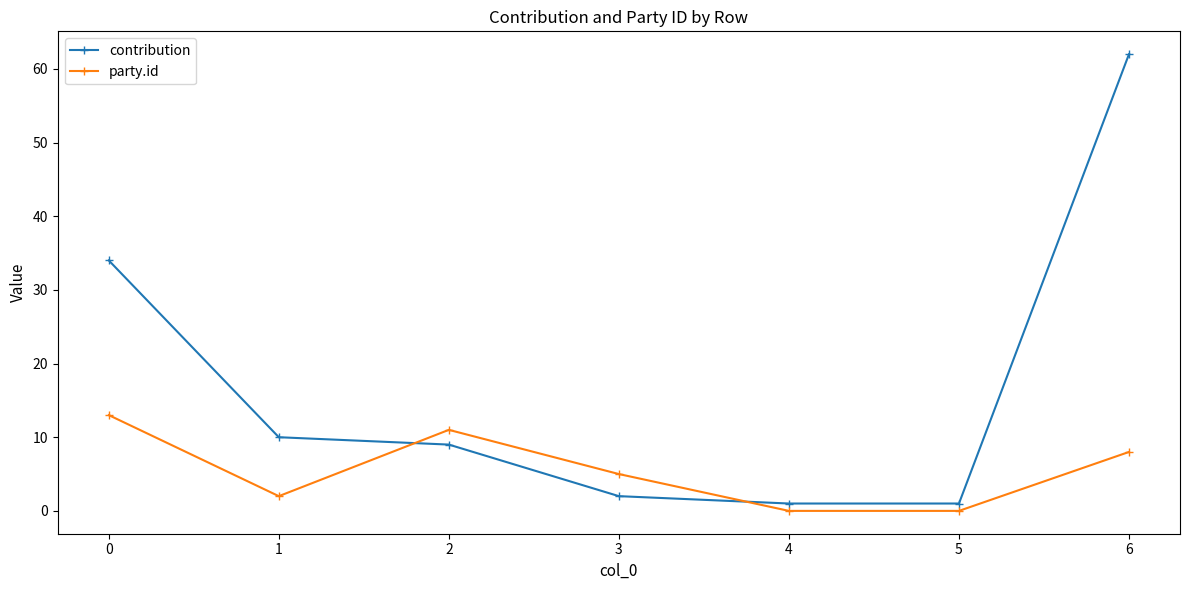

After their last crossing, which series has the higher values: contribution or party.id?

contribution